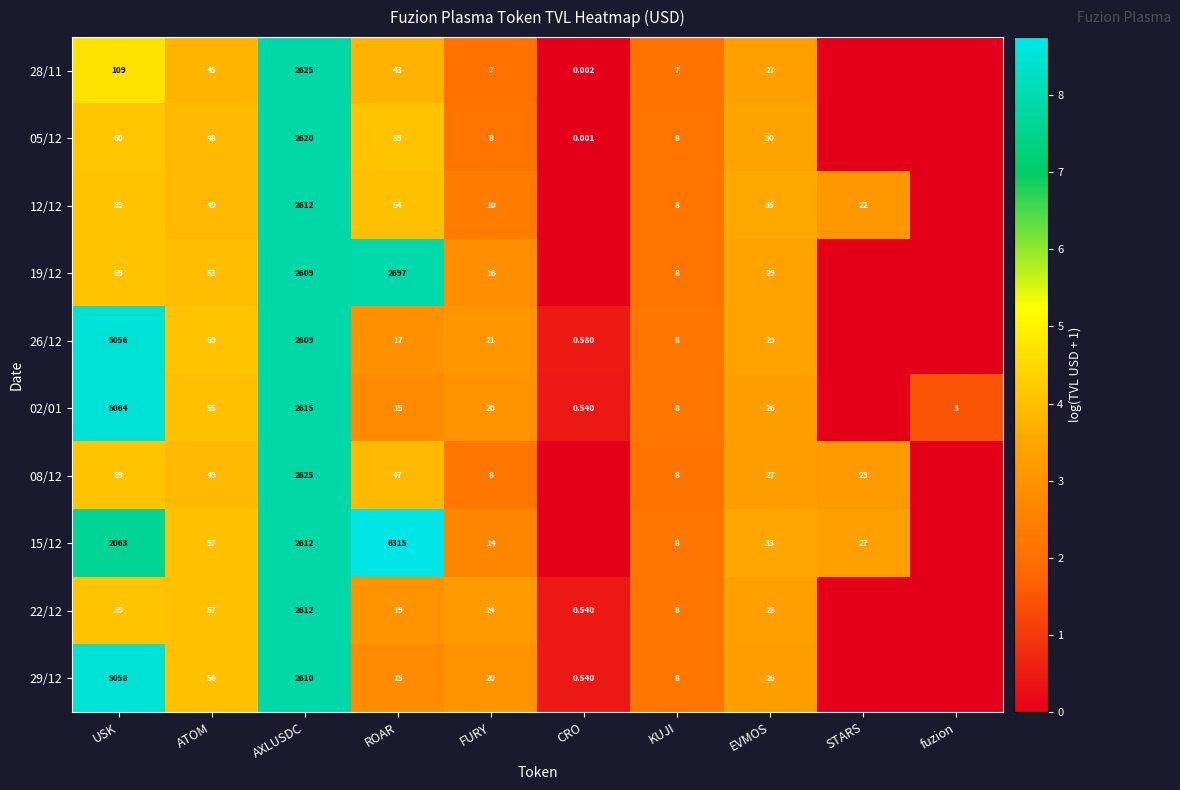

Is the value of 28/11 at EVMOS greater than the value of 26/12 at CRO?

Yes